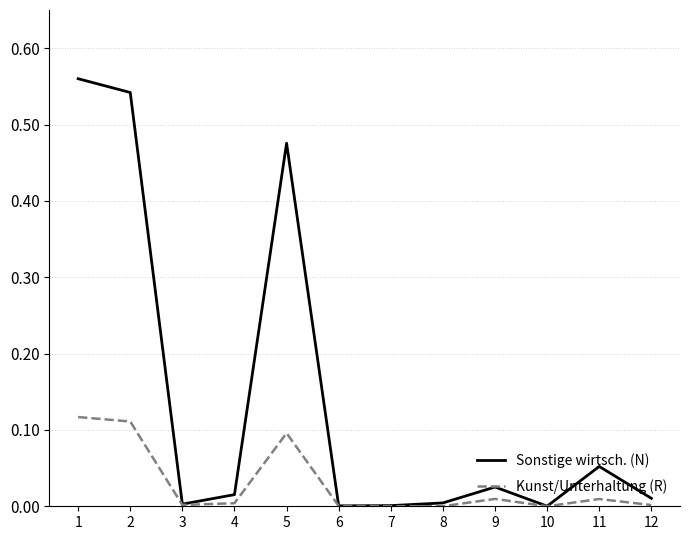

Which series has the largest range (max minus min)?

Sonstige wirtsch. (N)